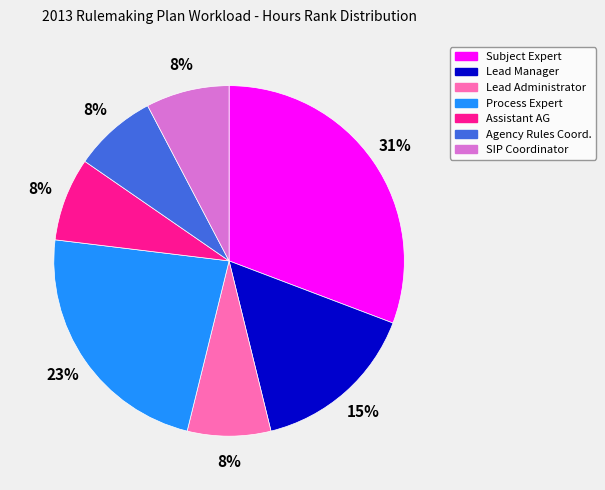

To the nearest percent, what is the average slice percentage?

14%